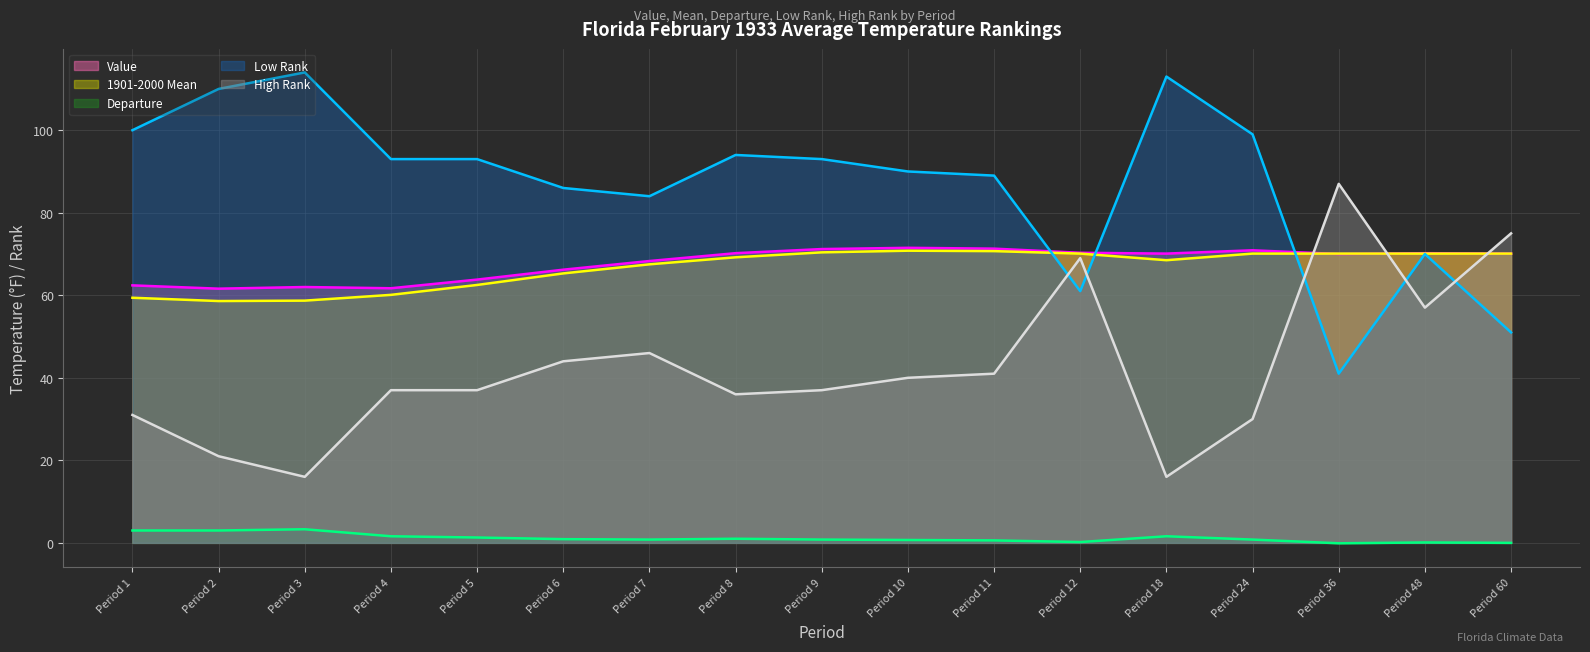

True or false: 1901-2000 Mean (line) has more than 0 points higher than both neighbors.

True